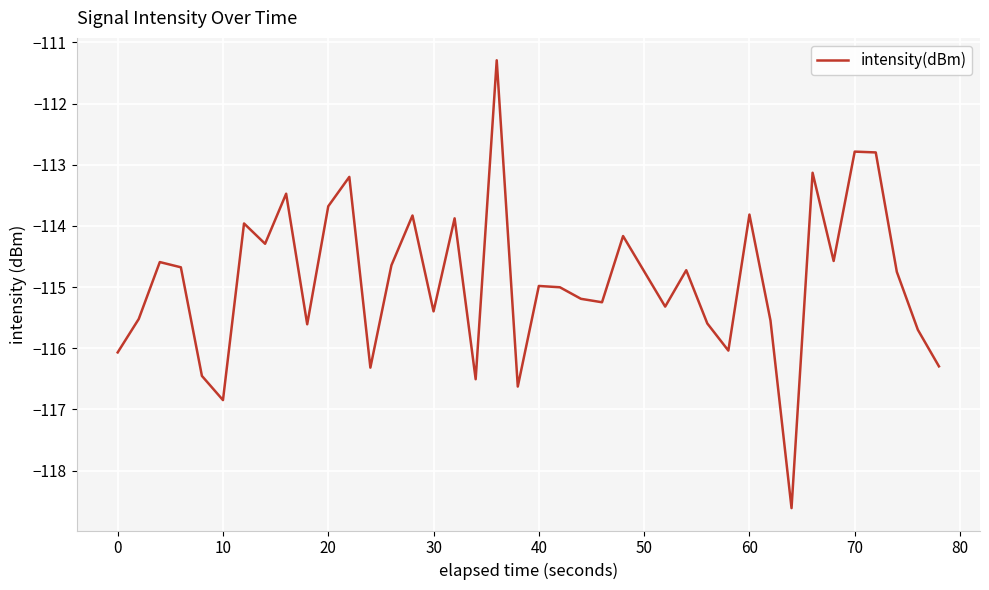

What is the greatest value displayed?

-111.3